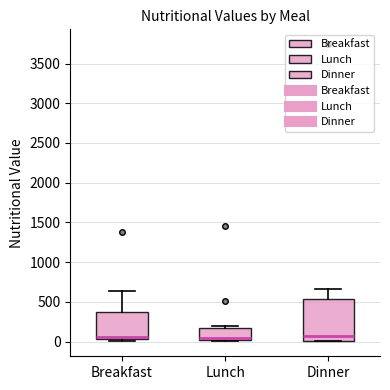

Reading left to right, transcribe this box plot: for each box, give where its median line is, the range the box spans, and where its two whiskers end, as read against the y-axis. The values are not printed on the chart, so give them approximately, as read against the axis.

Breakfast: median 50 (just above the box's lower edge), box 50 to 350, whiskers 0 to 650
Lunch: median 50, box 0 to 150, whiskers 0 to 200
Dinner: median 50, box 0 to 550, whiskers 0 to 650